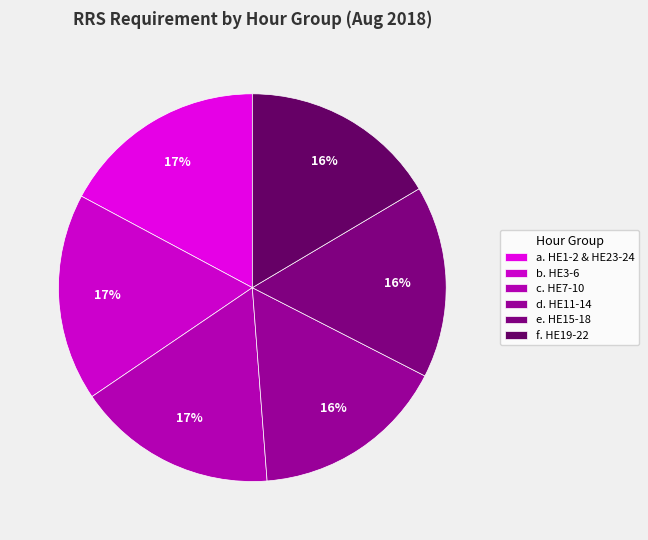

How many segments does this pie chart have?

6